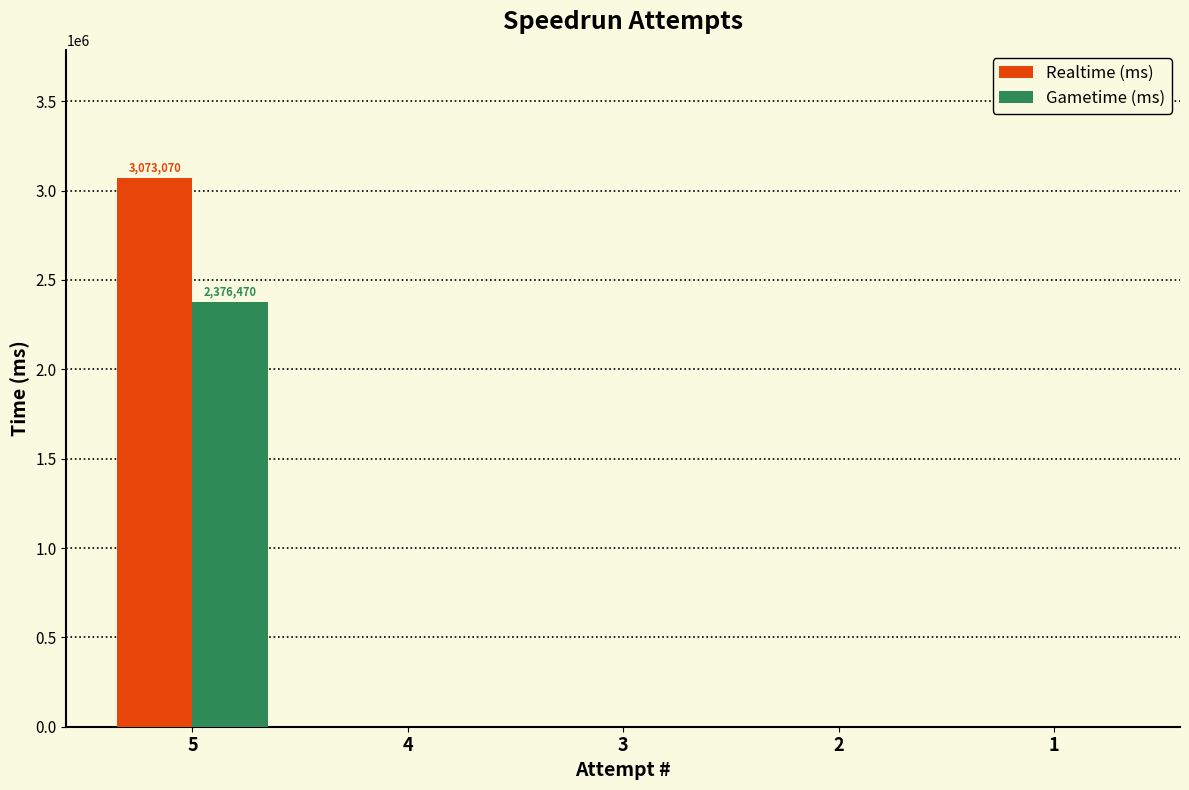

Reading left to right, what are all the values shown in this chart?

Realtime (ms): 5=3073070	4=0	3=0	2=0	1=0
Gametime (ms): 5=2376470	4=0	3=0	2=0	1=0